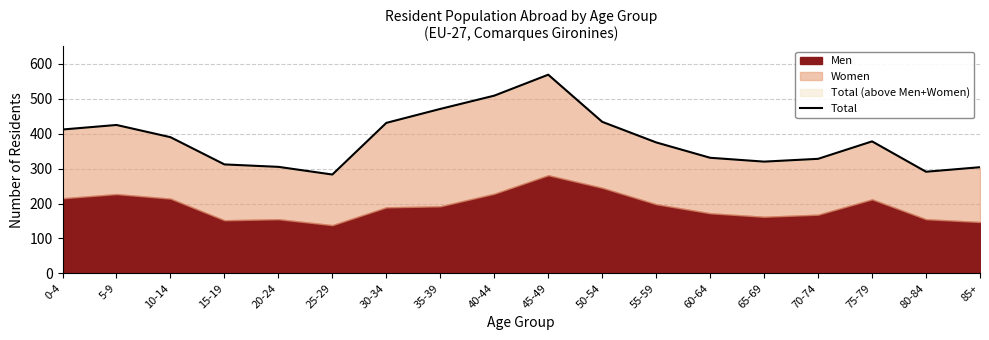

Approximately how many times larger is the value at 20-24 compared to 5-9?

0.7